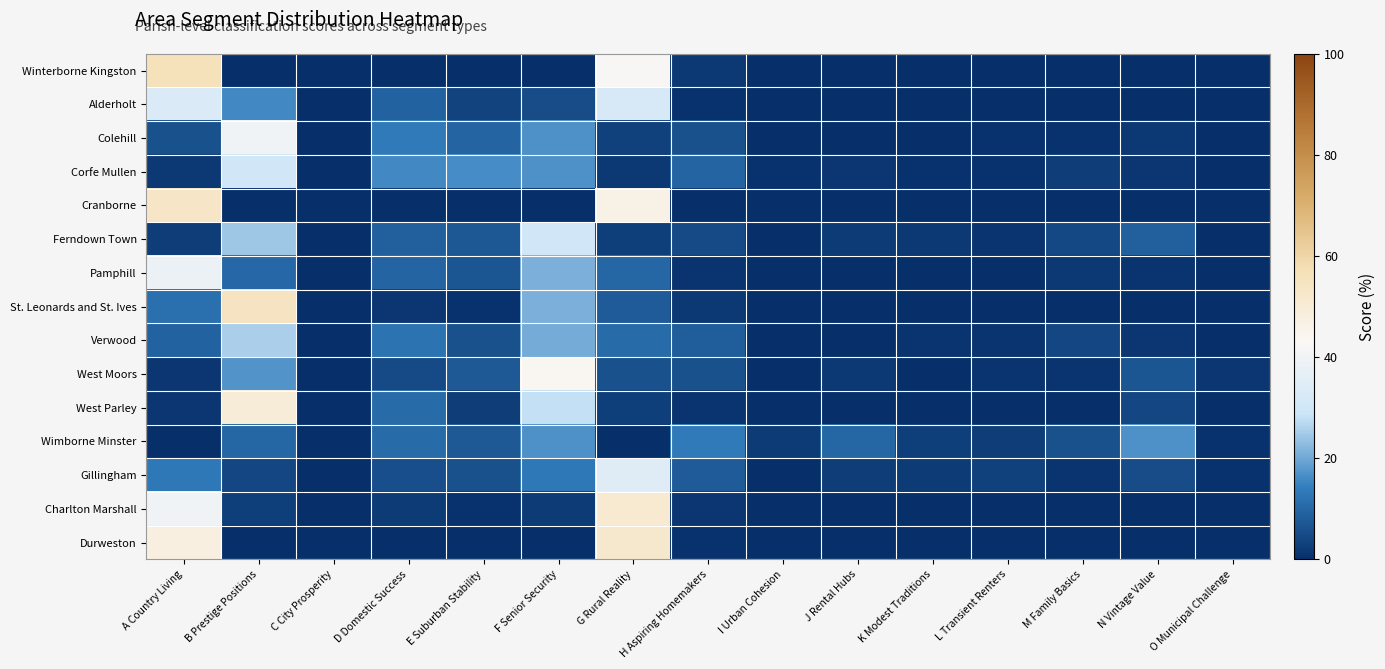

Rank the series at C City Prosperity from lowest to highest value.

Winterborne Kingston, Alderholt, Colehill, Corfe Mullen, Cranborne, Ferndown Town, Pamphill, St. Leonards and St. Ives, Verwood, West Moors, West Parley, Gillingham, Charlton Marshall, Durweston, Wimborne Minster